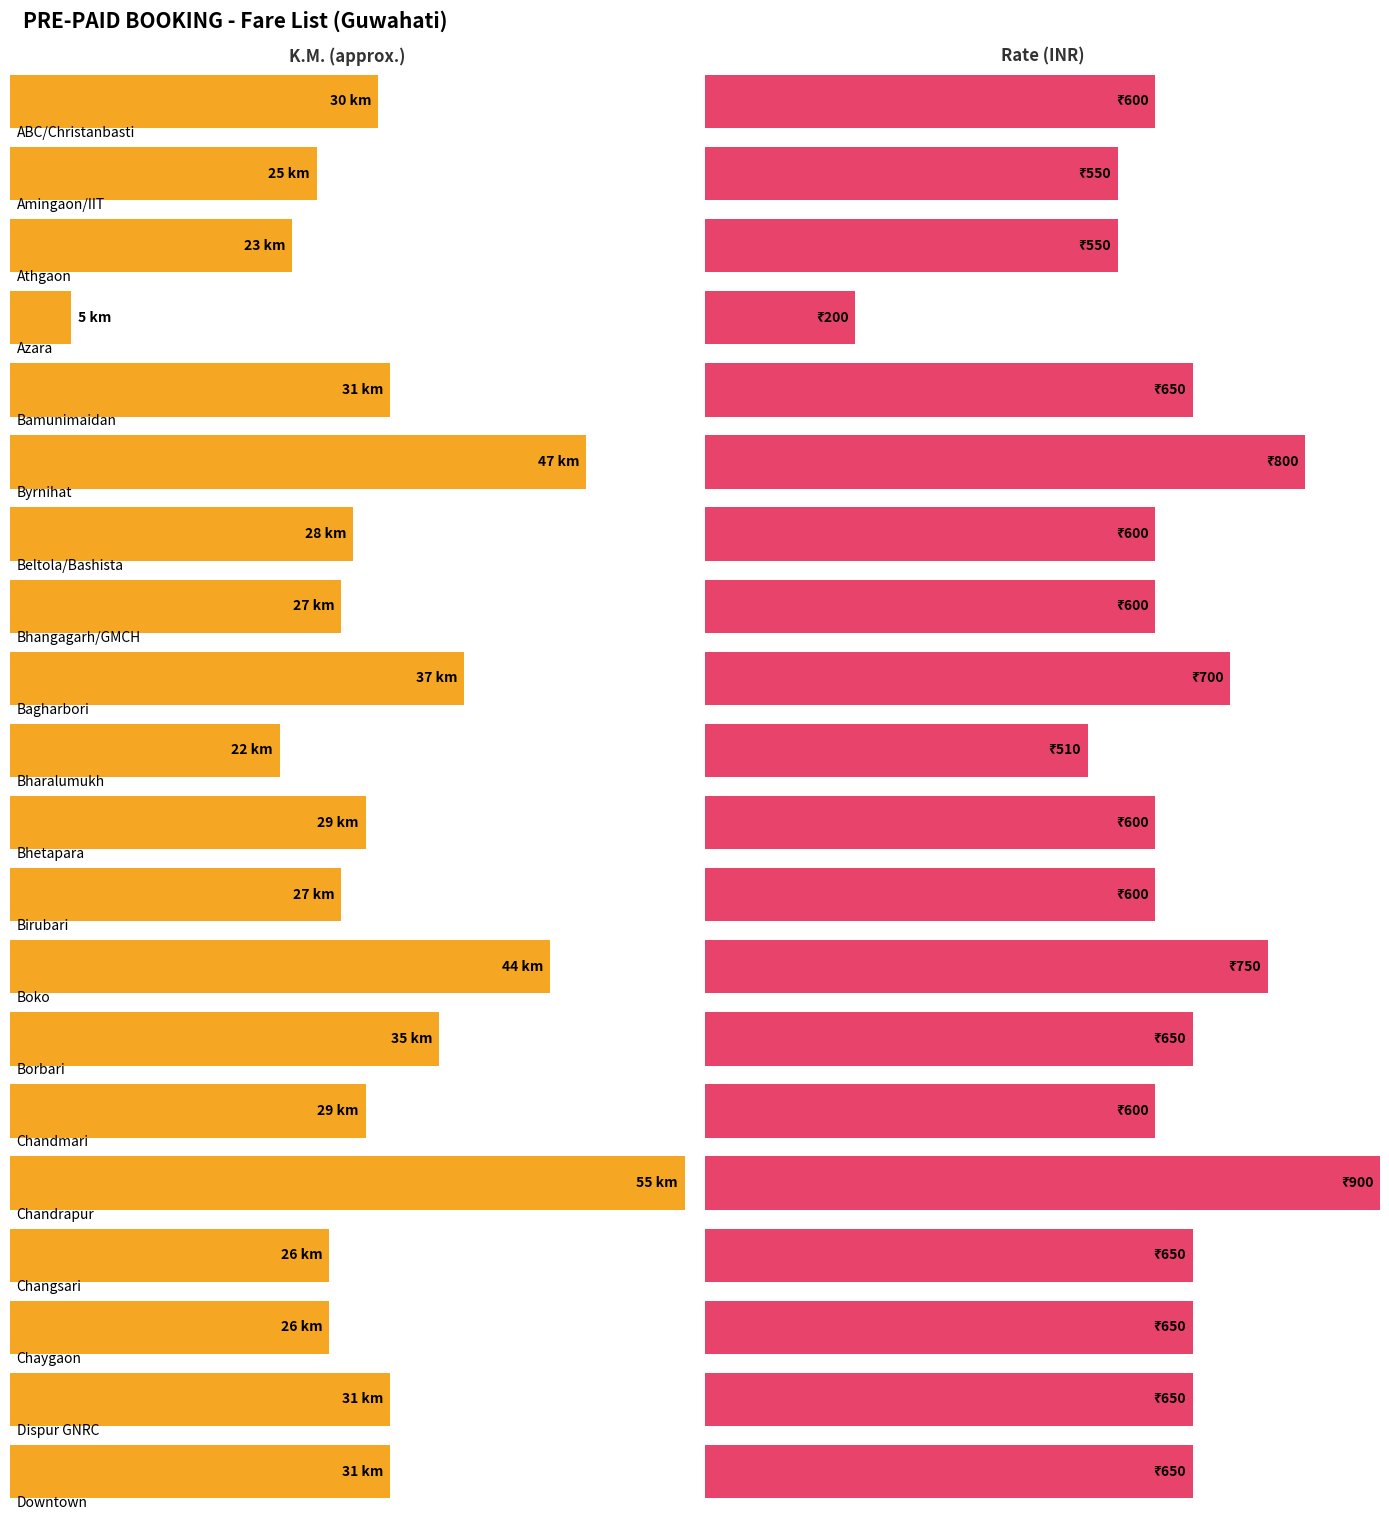

Count the number of categories in the chart.

20